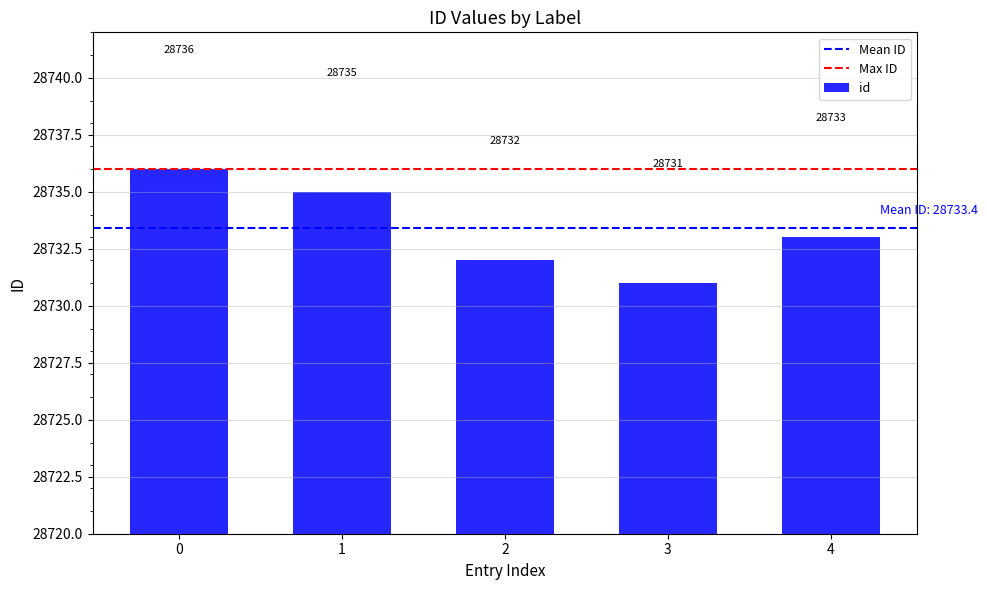

What is the average value?

28733